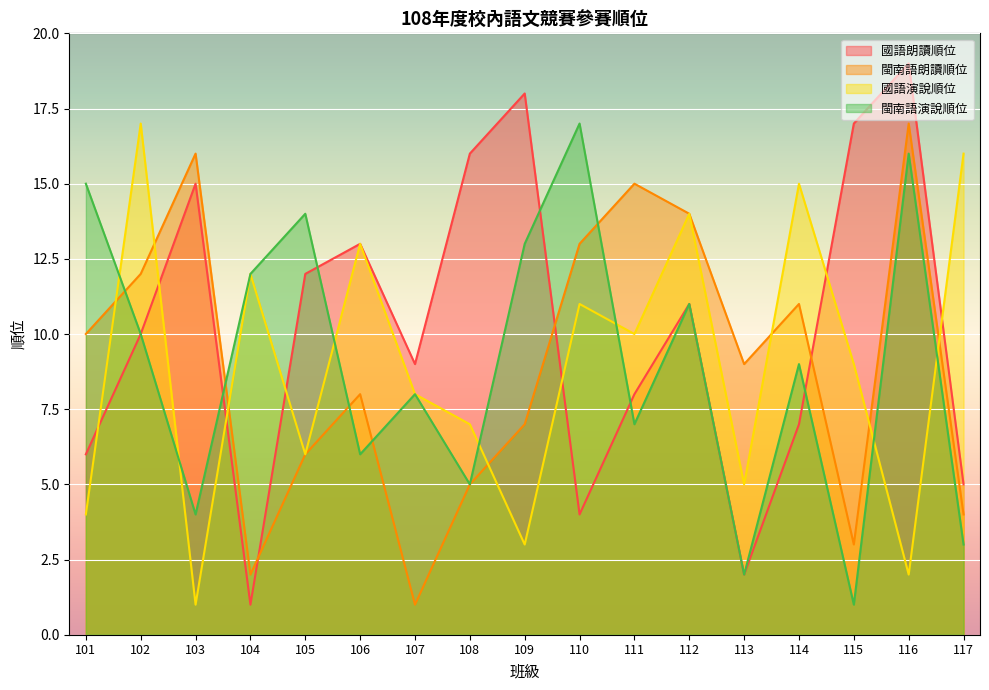

What are all the series names shown in the legend?

國語朗讀順位, 閩南語朗讀順位, 國語演說順位, 閩南語演說順位